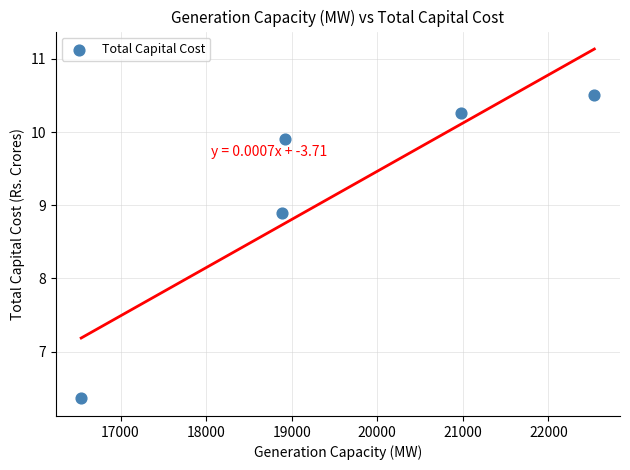

What is the average X value?

19574.4